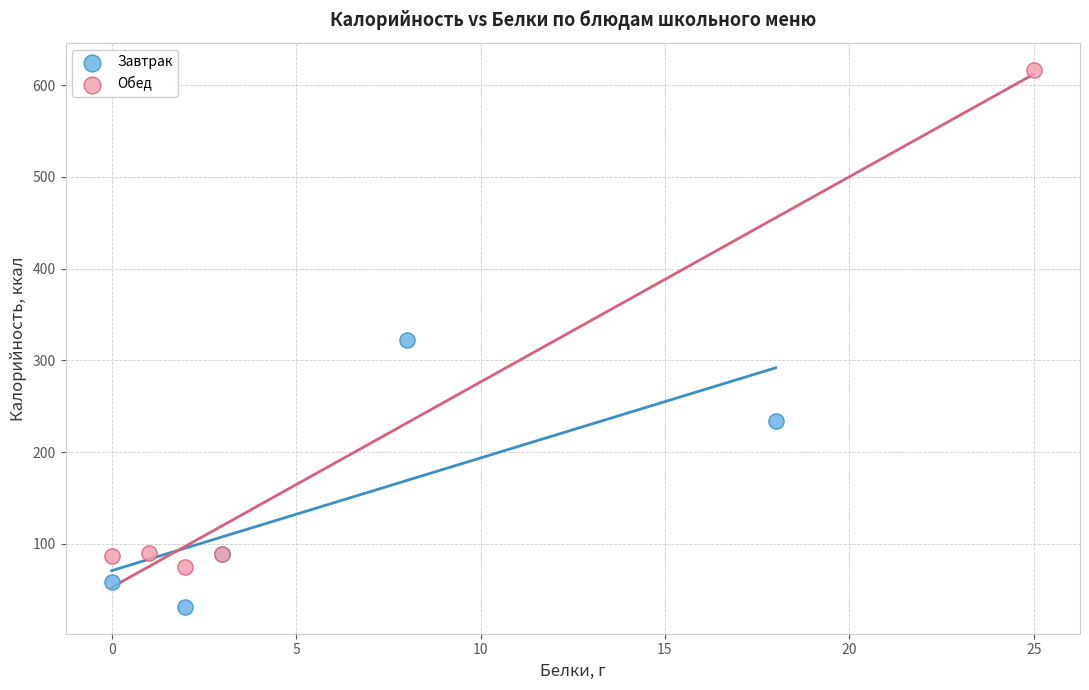

Which series reaches the minimum Y coordinate?

Завтрак